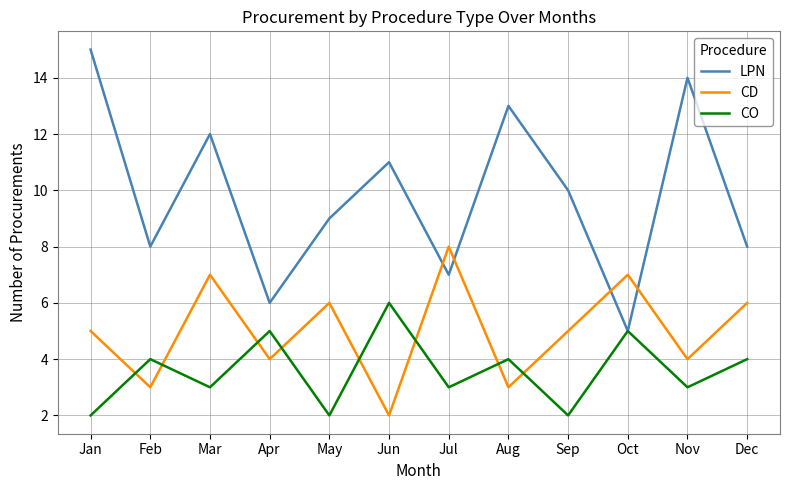

What is the total value across all series at Jan?

22